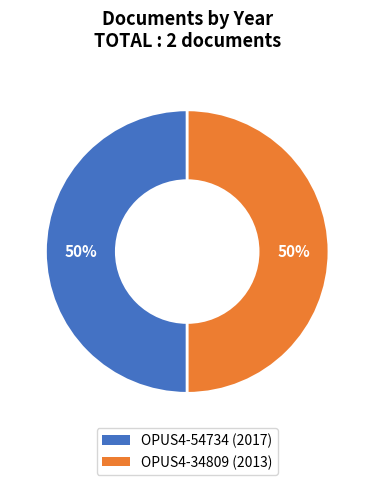

How many segments does this pie chart have?

2